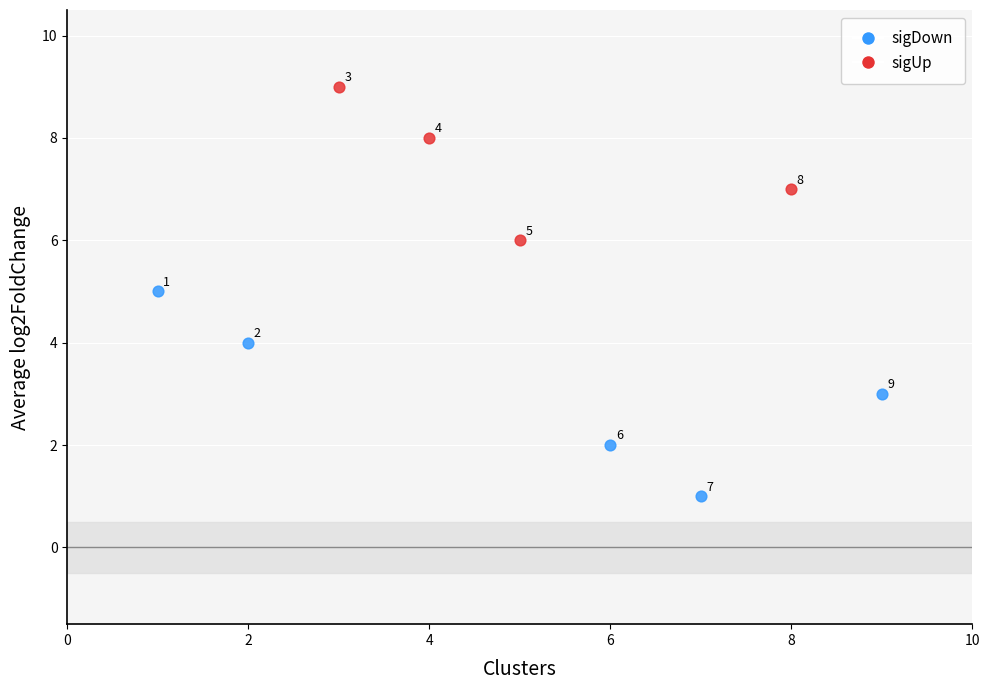

Which series contains the highest Y value?

sigUp